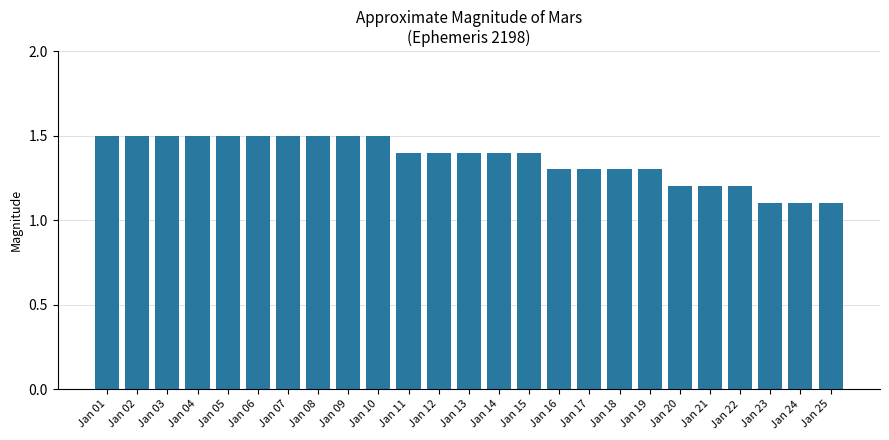

Reading left to right, what are all the values shown in this chart?

1.5	1.5	1.5	1.5	1.5	1.5	1.5	1.5	1.5	1.5	1.4	1.4	1.4	1.4	1.4	1.3	1.3	1.3	1.3	1.2	1.2	1.2	1.1	1.1	1.1